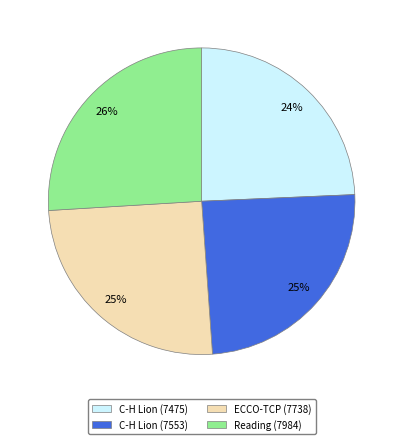

To the nearest percent, what is the difference between the C-H Lion (7475) and Reading (7984) slice percentages?

2%